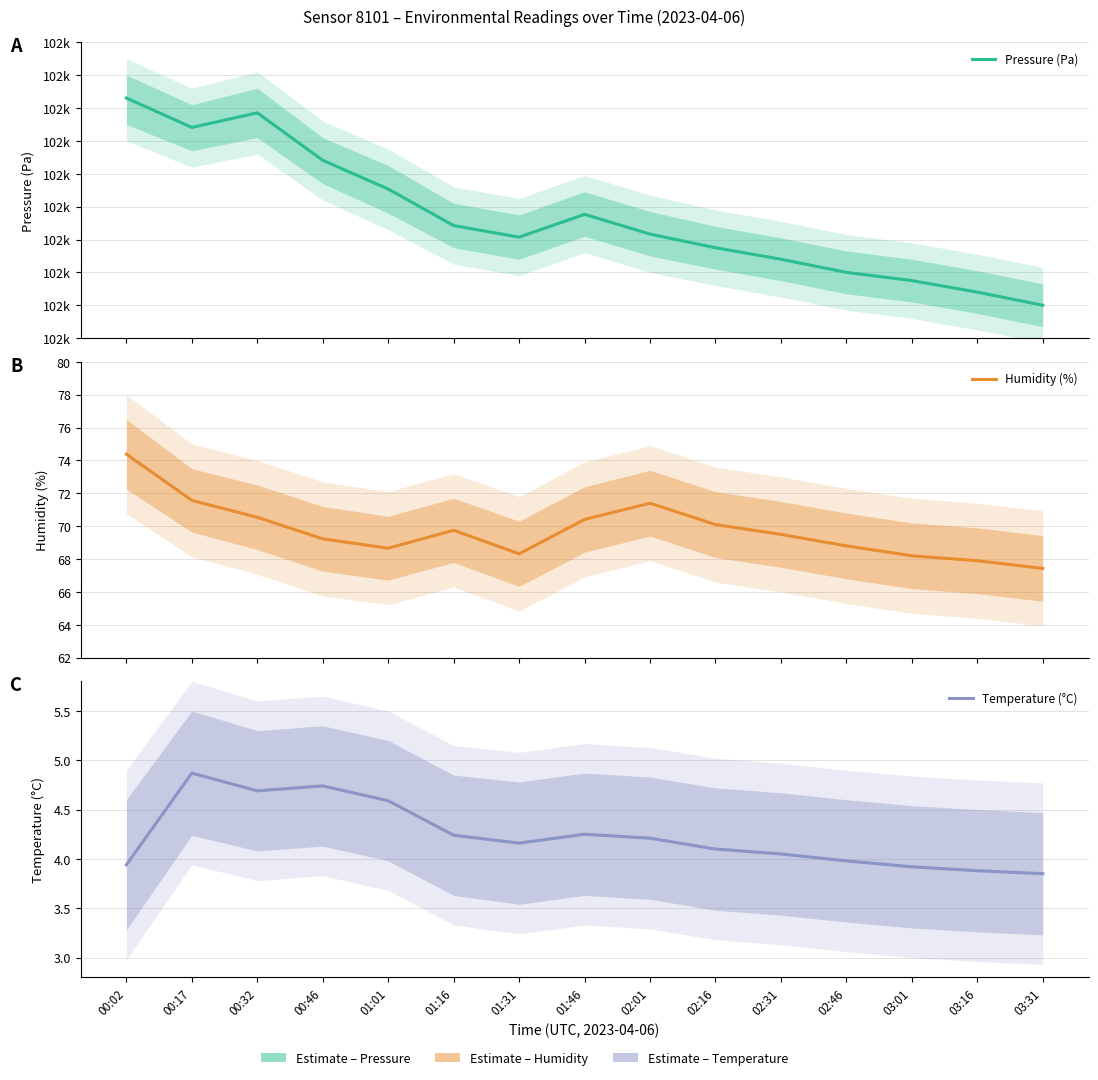

What is the maximum value shown in the chart?

101946.1